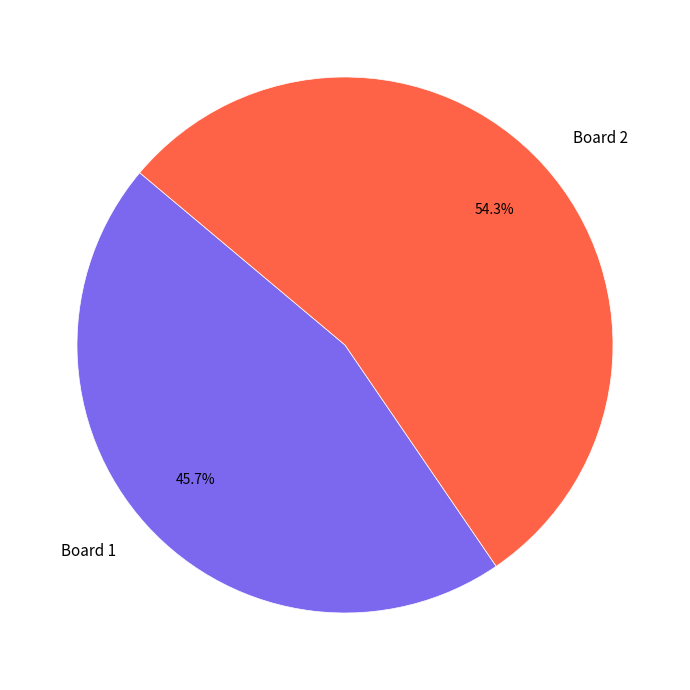

To the nearest percent, what is the average slice percentage?

50%